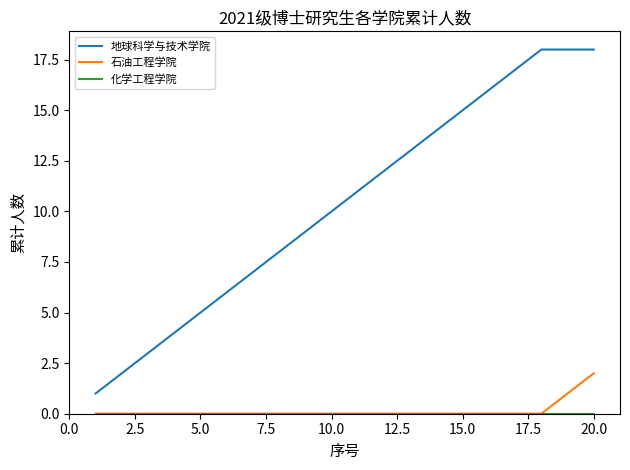

True or false: 石油工程学院 and 地球科学与技术学院 intersect in this chart.

False